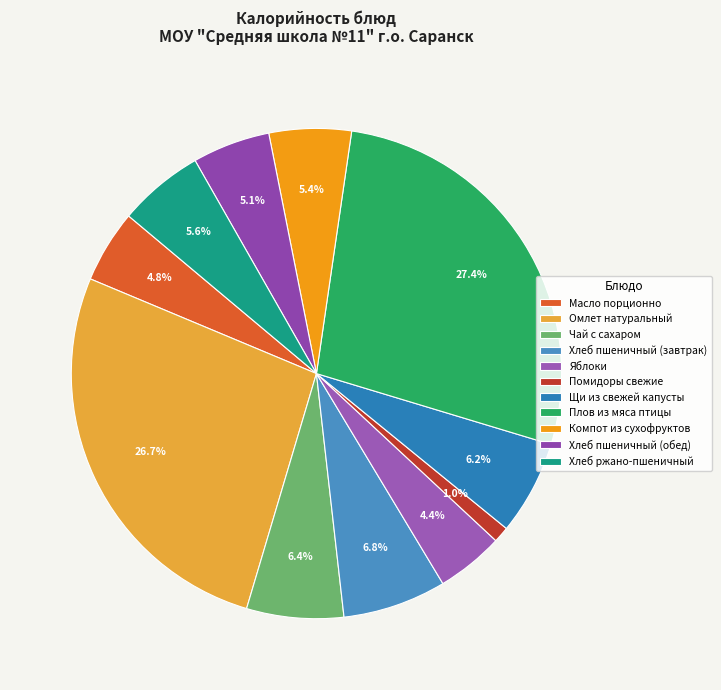

What percentage is the Яблоки slice, to the nearest percent?

4%